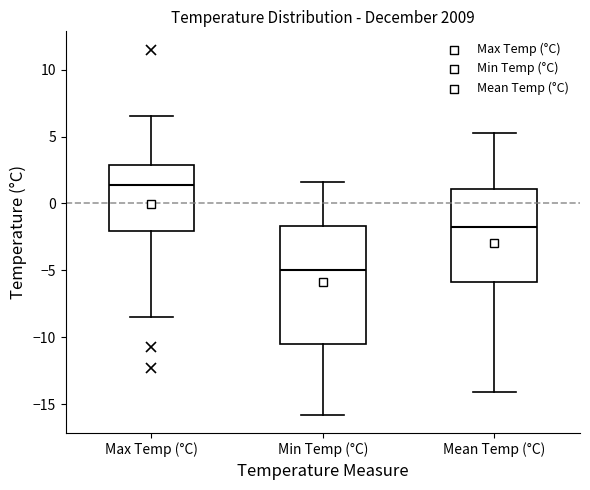

Where is the lower edge of the box for Min Temp (°C) on the y-axis? The values are not printed on the chart, so give them approximately, as read against the axis.

-10.5